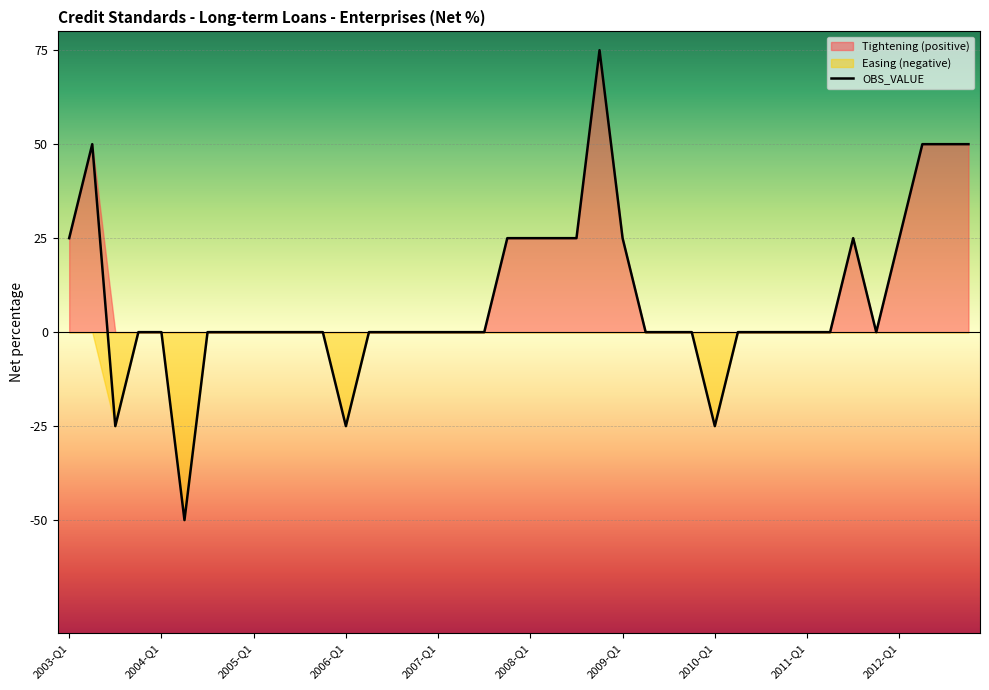

How many values are below zero?

4